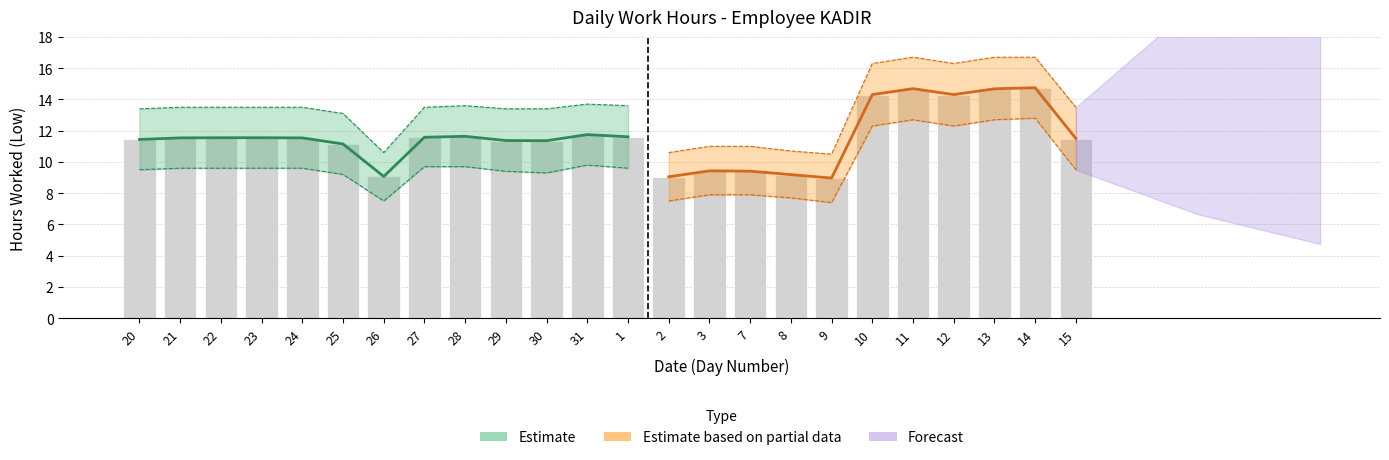

What position from the right is 13?

3